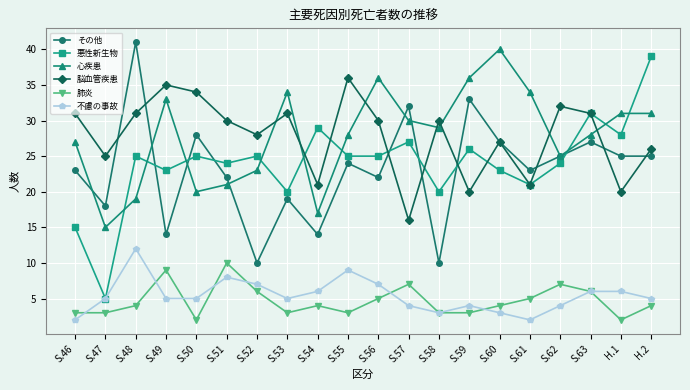

How many data points in 心疾患 are less than 29?

10